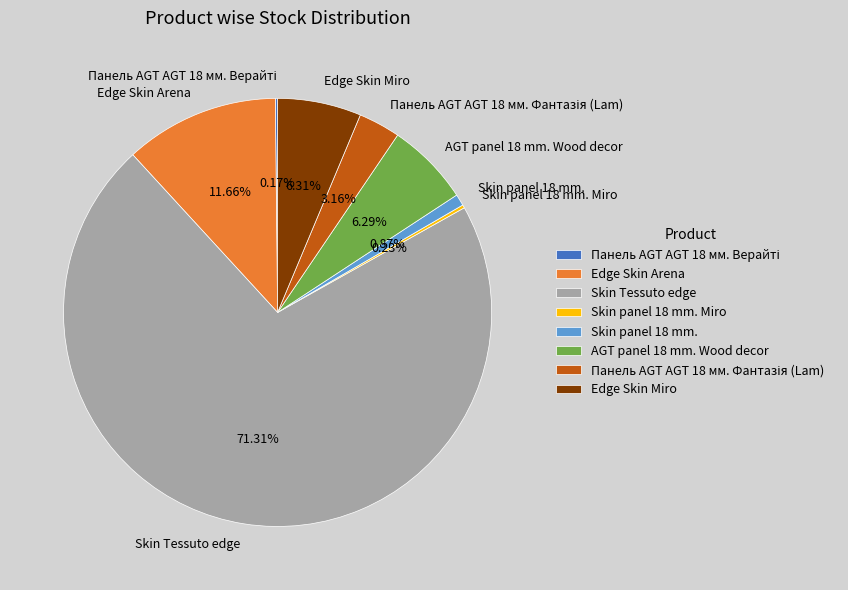

To the nearest percent, what is the difference between the largest and smallest slice percentages?

71%